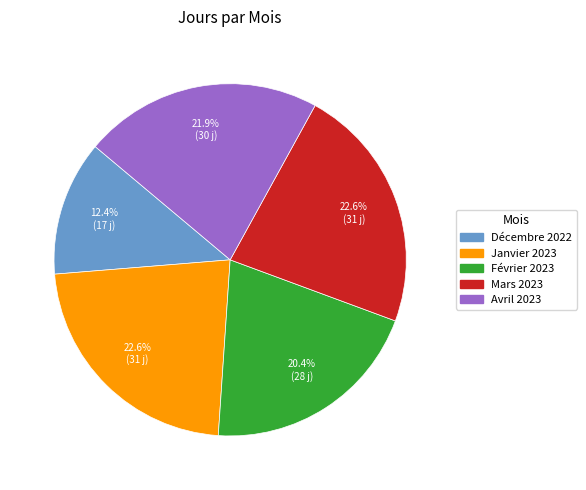

What is the total percentage of Avril 2023 and Décembre 2022?

34.3%